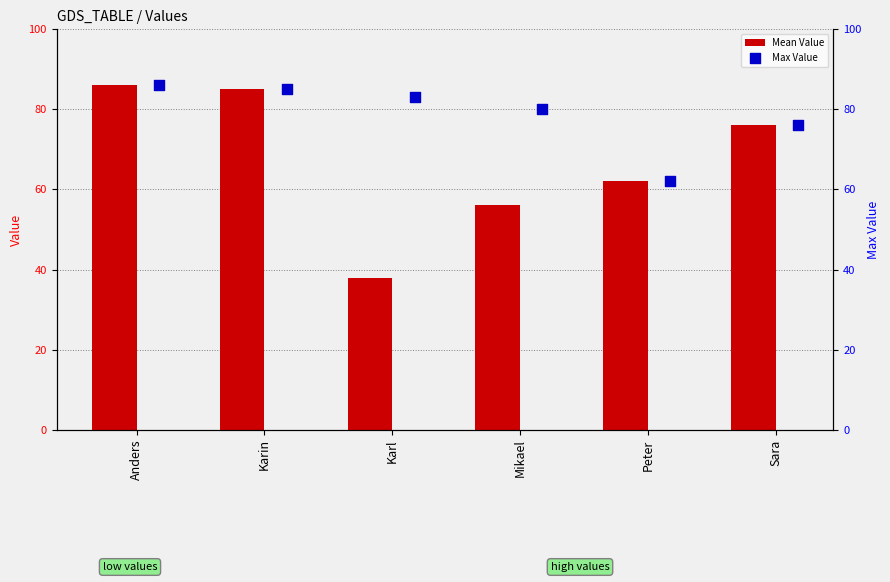

At how many categories does at least one series exceed 52?

6